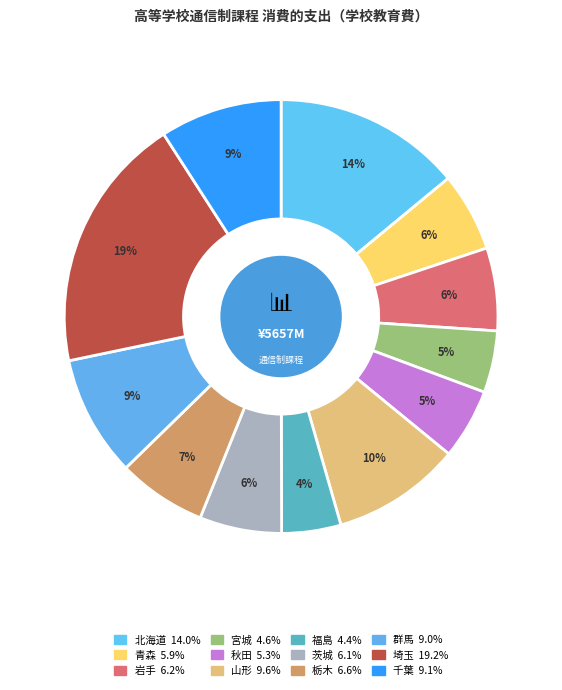

What percentage is the 埼玉 slice, to the nearest percent?

19%